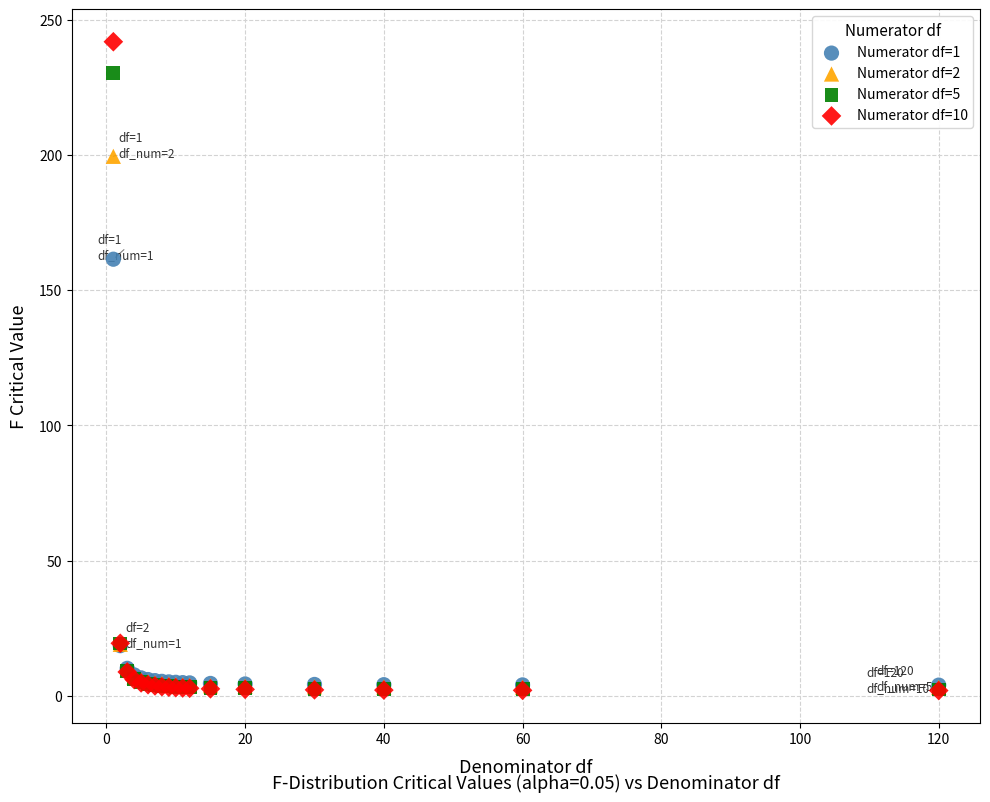

Across all series, what Y value is closest to 121?

161.4